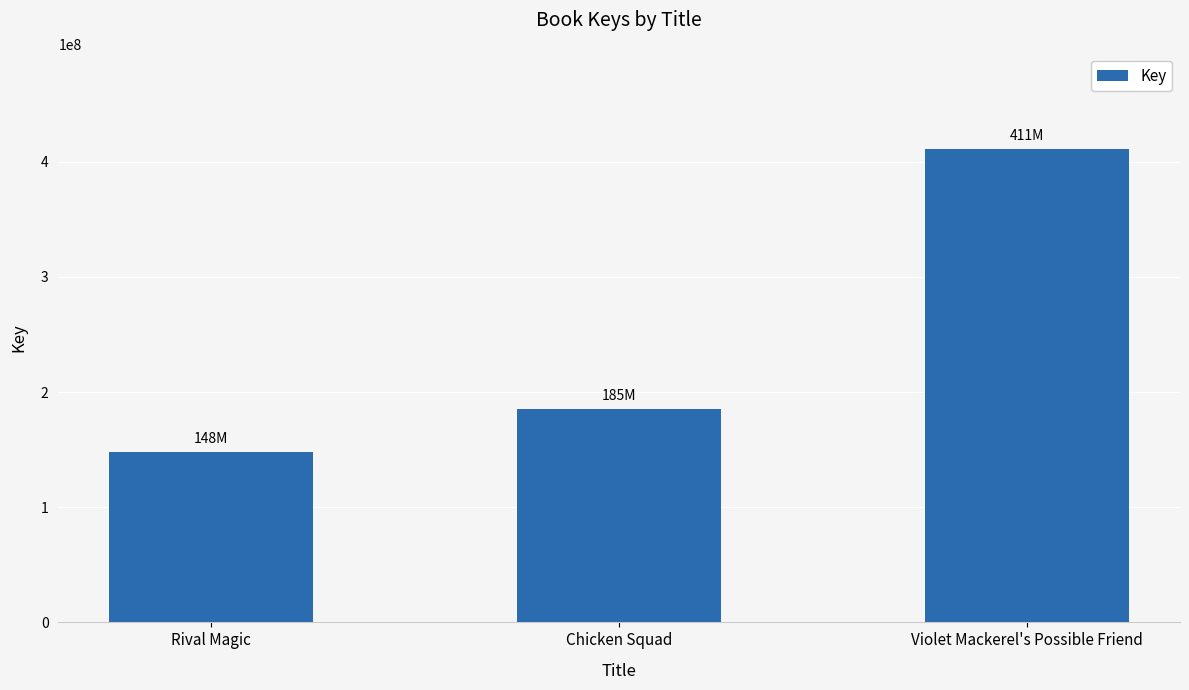

What is the difference between the second highest and minimum values?

37050417